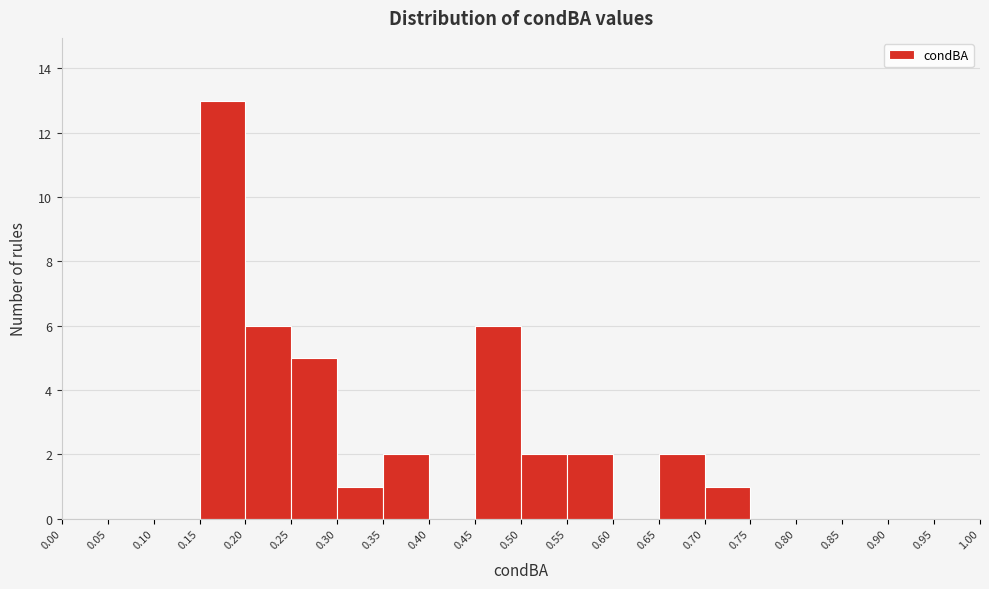

Reading left to right, transcribe this chart: for each bar, give the range it covers on the x-axis and its height. The values are not printed on the chart, so give them approximately, as read against the axis.

0.00 to 0.05: 0
0.05 to 0.10: 0
0.10 to 0.15: 0
0.15 to 0.20: 13
0.20 to 0.25: 6
0.25 to 0.30: 5
0.30 to 0.35: 1
0.35 to 0.40: 2
0.40 to 0.45: 0
0.45 to 0.50: 6
0.50 to 0.55: 2
0.55 to 0.60: 2
0.60 to 0.65: 0
0.65 to 0.70: 2
0.70 to 0.75: 1
0.75 to 0.80: 0
0.80 to 0.85: 0
0.85 to 0.90: 0
0.90 to 0.95: 0
0.95 to 1.00: 0